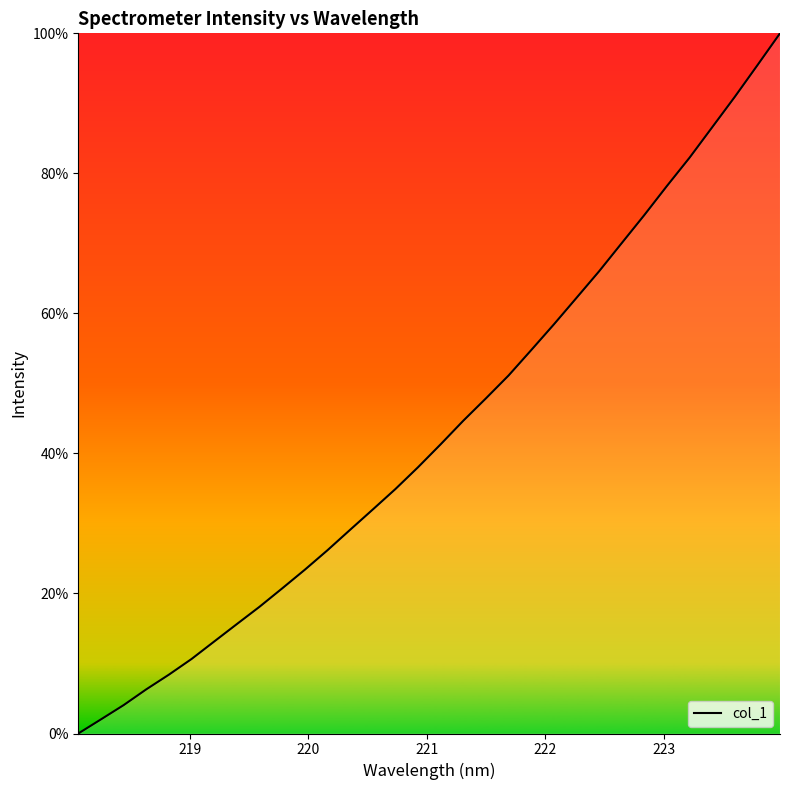

What is the difference between the maximum and minimum values?

100.0